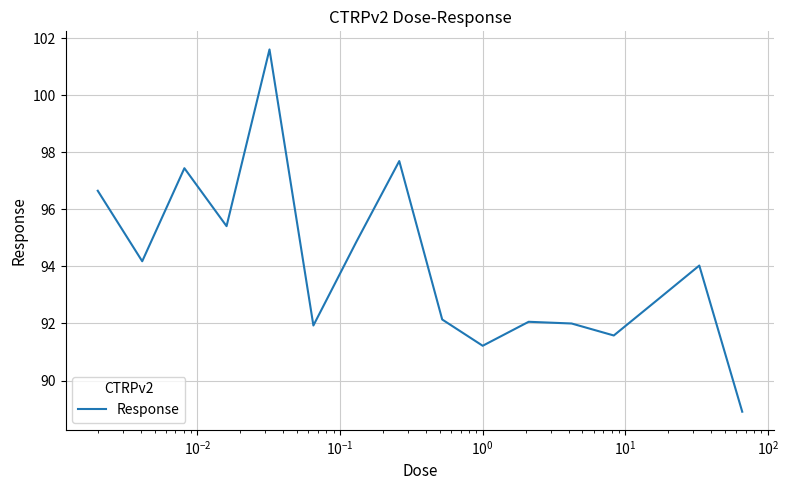

What is the greatest value displayed?

101.6